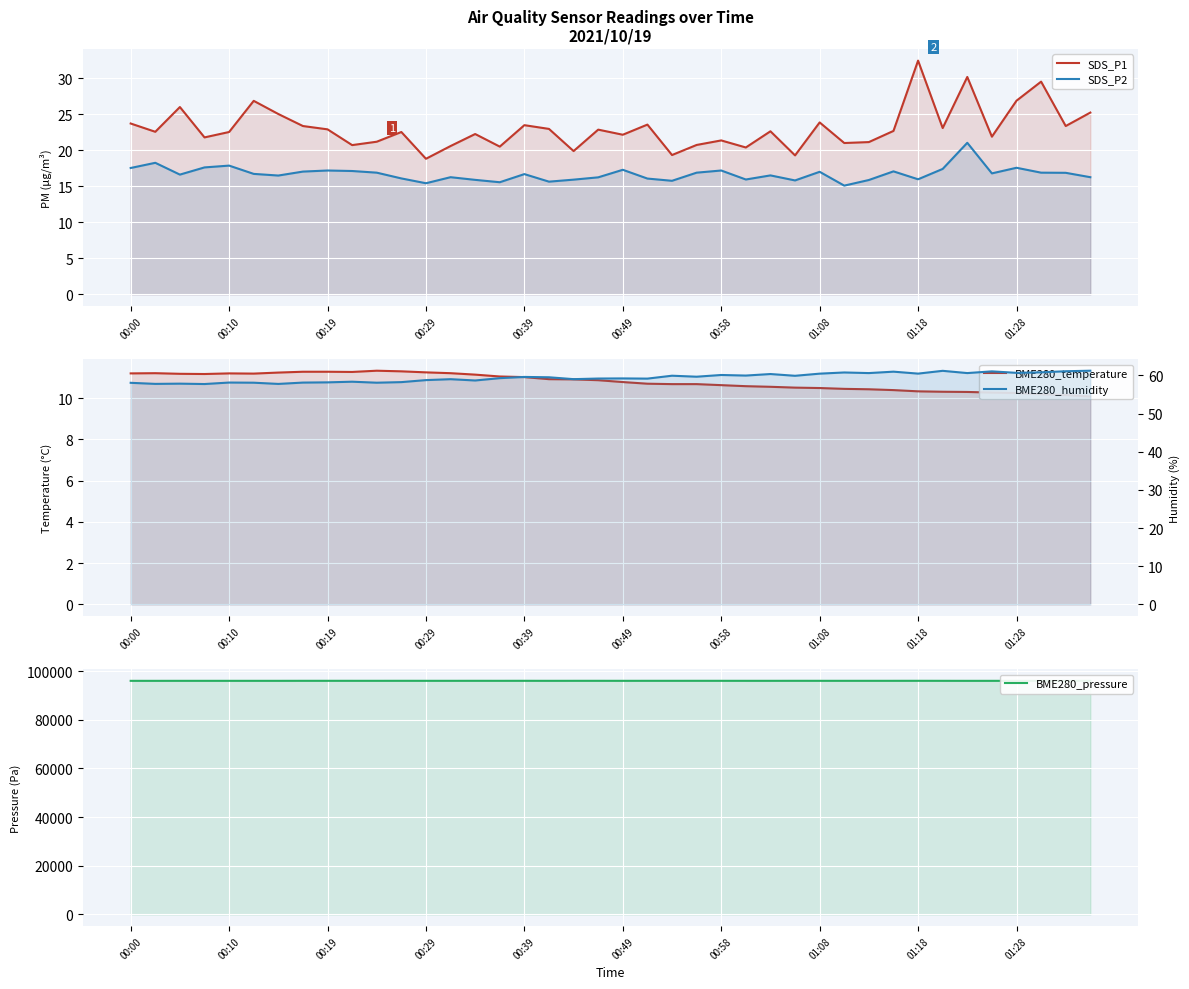

The BME280_temperature series shows 18.3 at 00:58. True or false?

False